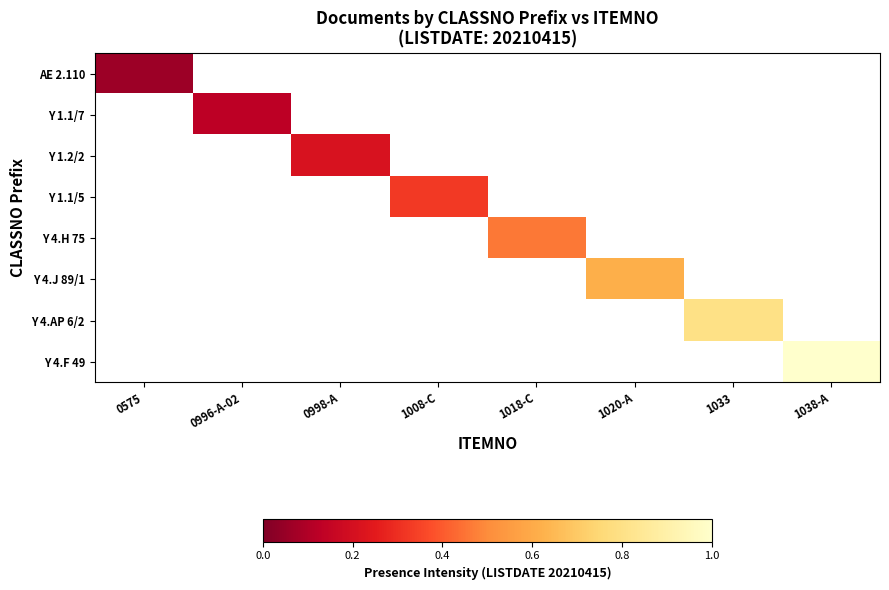

Rank the series at 1008-C from highest to lowest value.

AE 2.110, Y 1.1/7, Y 1.2/2, Y 1.1/5, Y 4.H 75, Y 4.J 89/1, Y 4.AP 6/2, Y 4.F 49